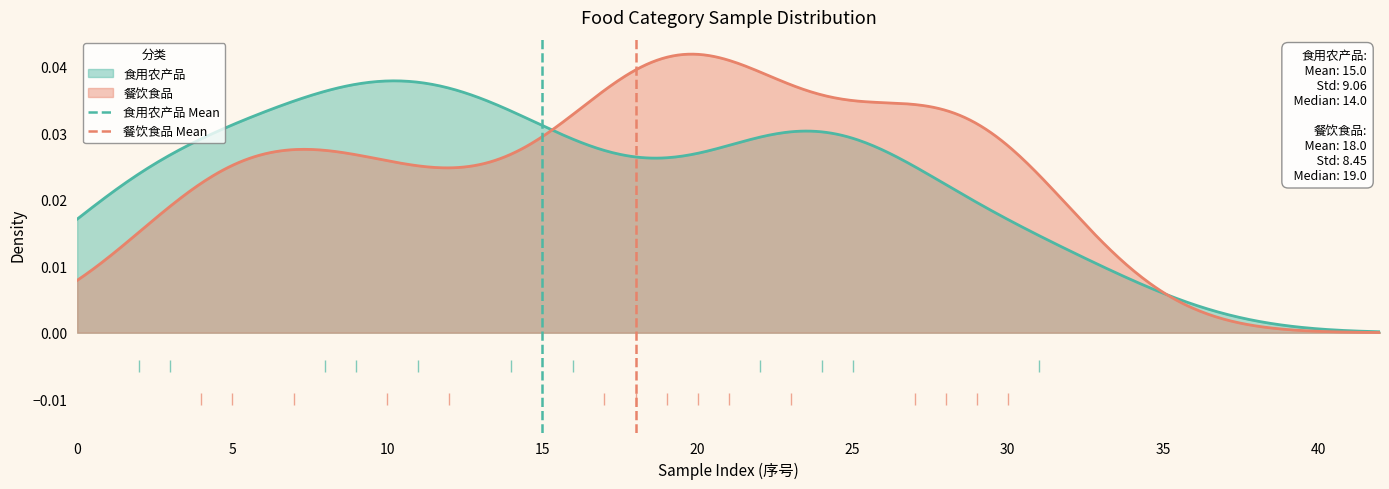

Does the chart have visible grid lines?

No